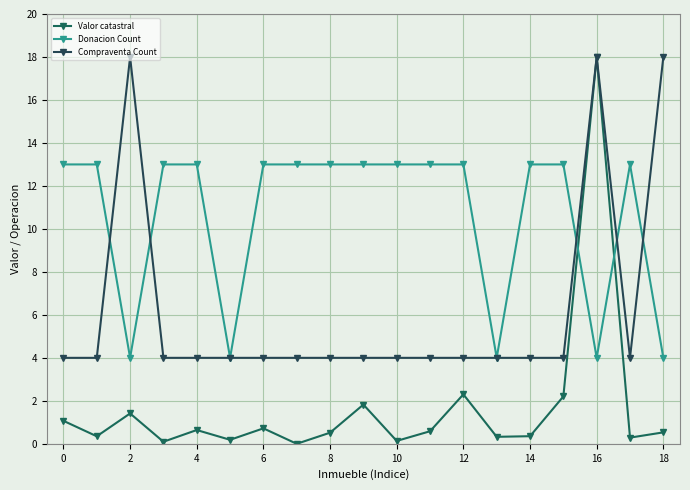

How many times do Compraventa Count and Donacion Count cross each other?

5